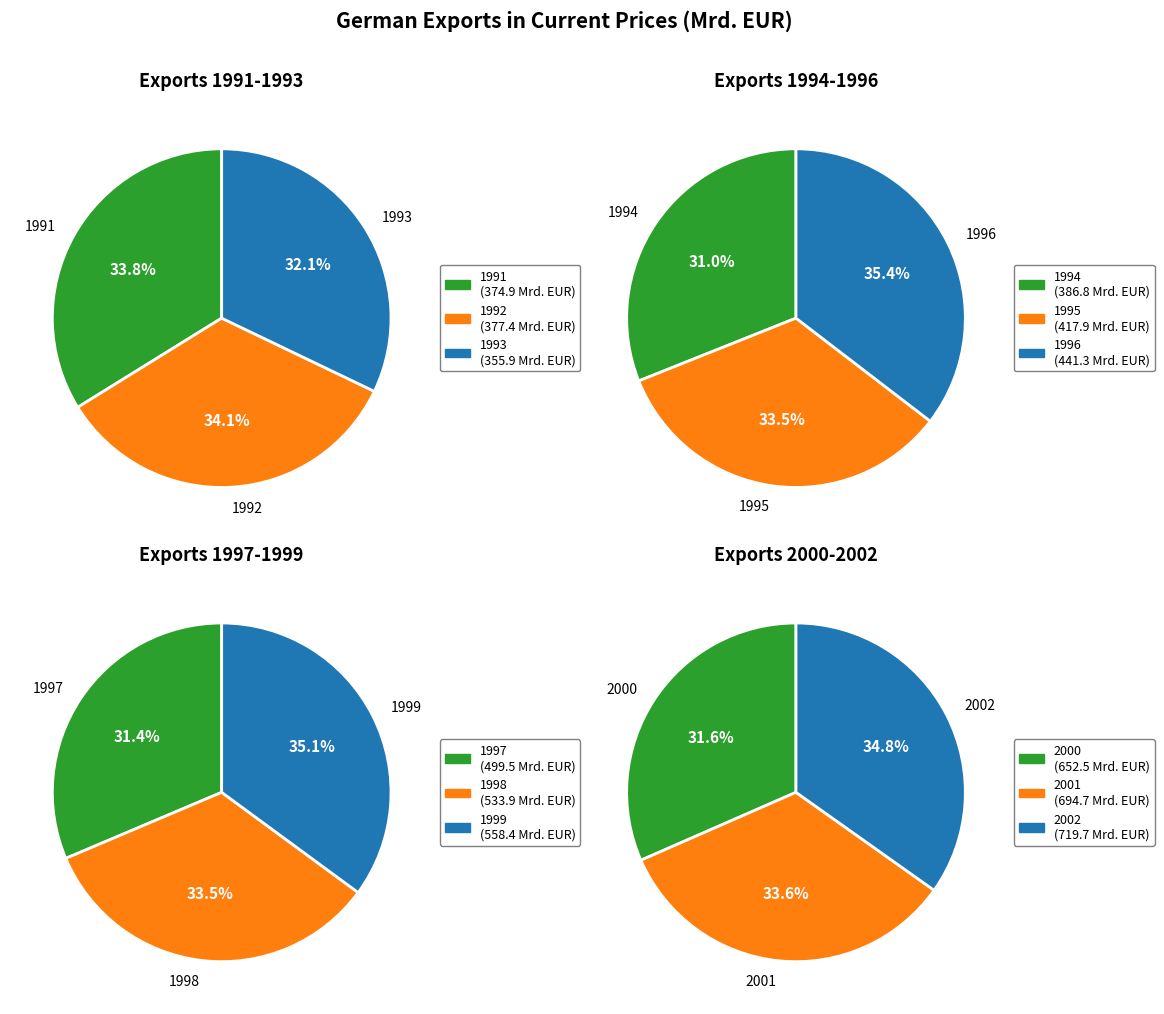

Rank the categories by value from highest to lowest.

2002, 2001, 2000, 1999, 1998, 1997, 1996, 1995, 1994, 1992, 1991, 1993